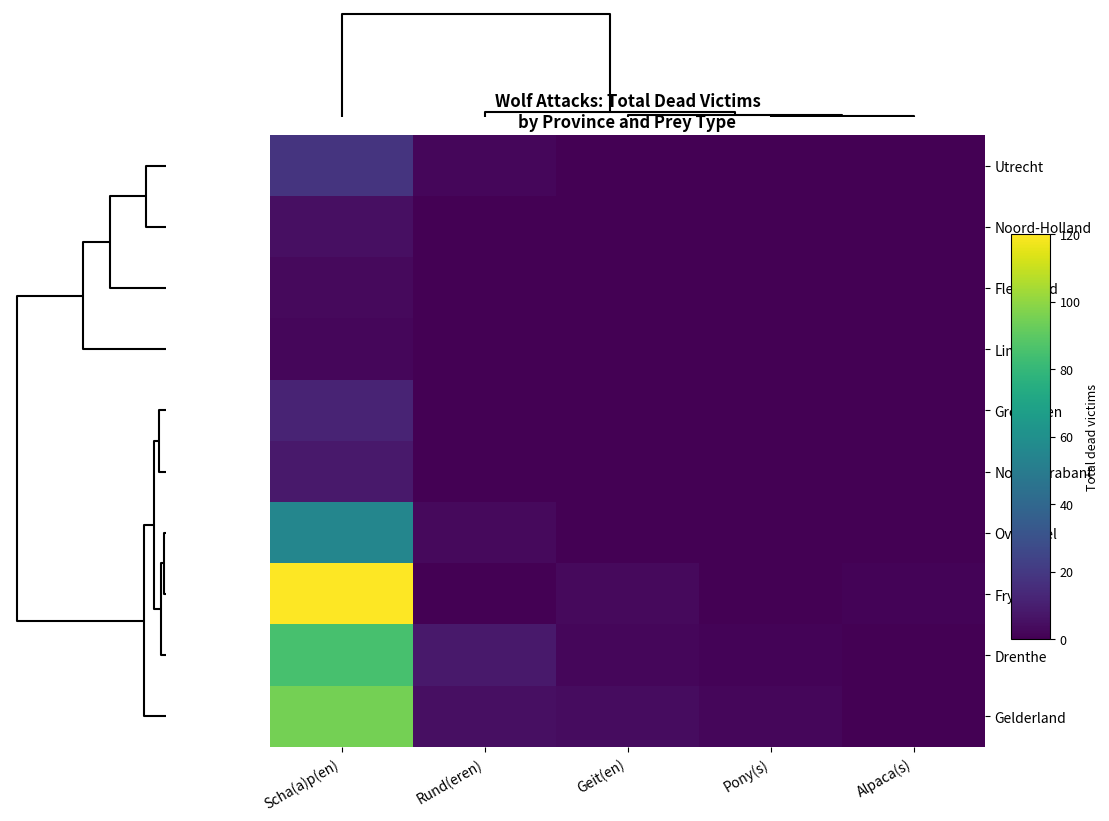

What is the maximum value shown in the chart?

120